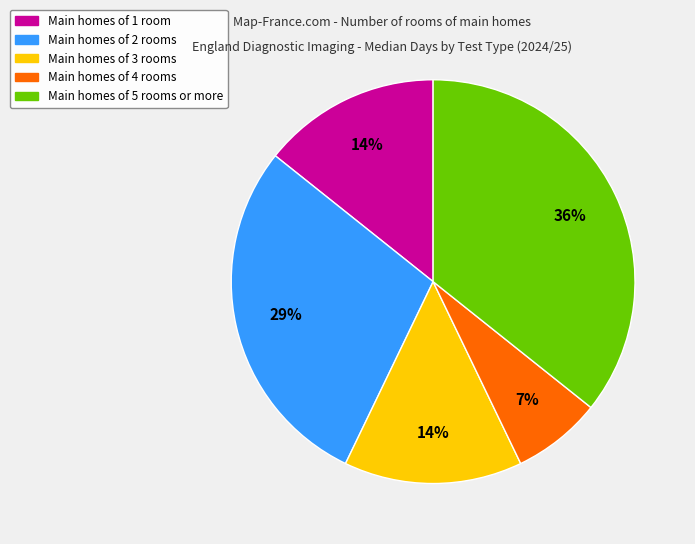

To the nearest percent, what is the difference between the largest and smallest slice percentages?

29%